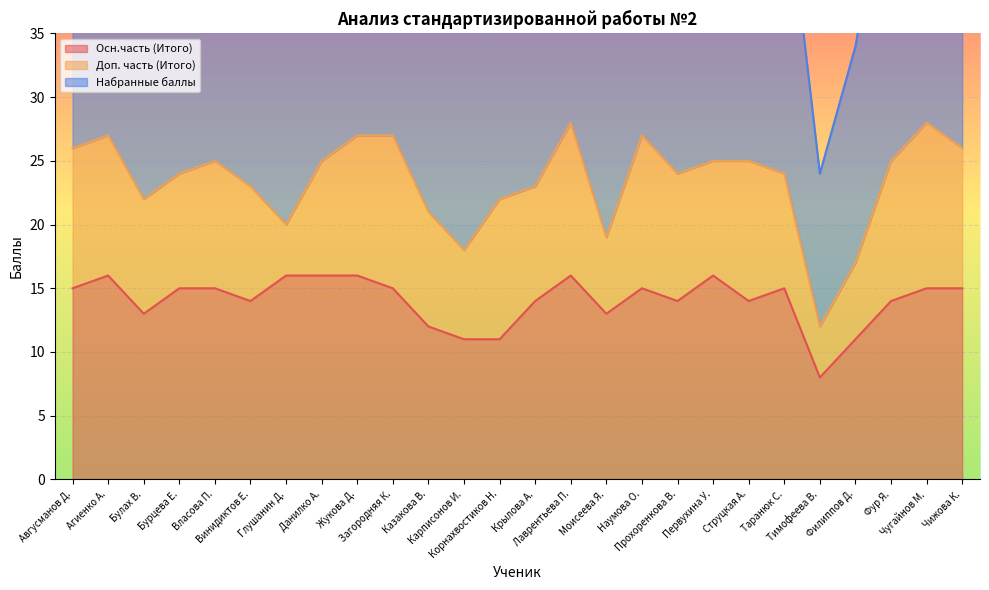

What is the sum of the Набранные баллы values at Наумова О. and Чижова К.?

53